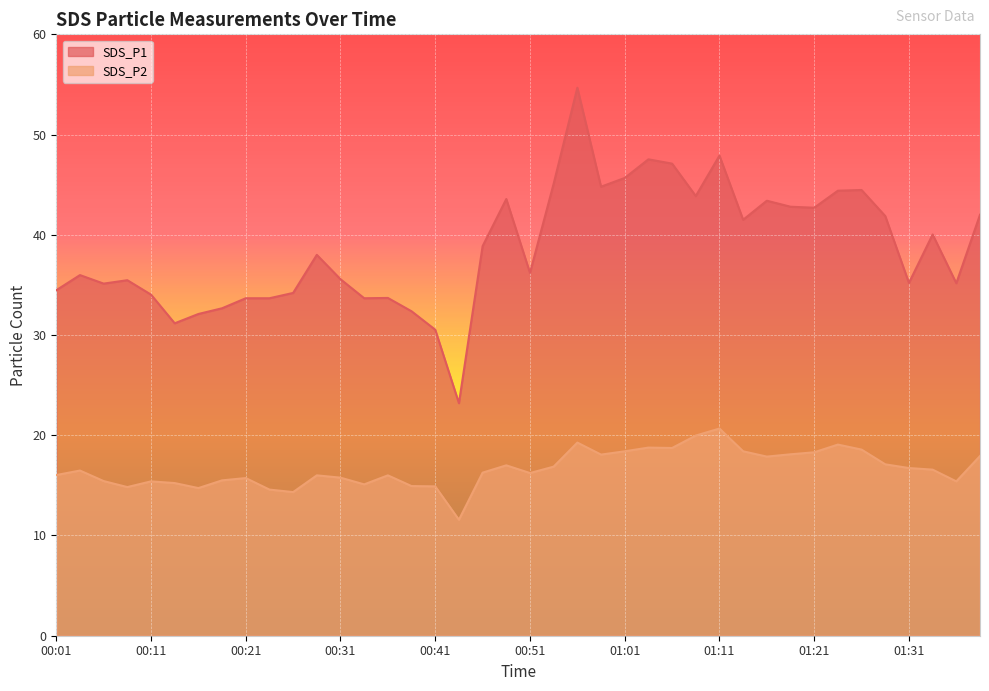

Where is SDS_P2 nearest to the value 16?

00:29